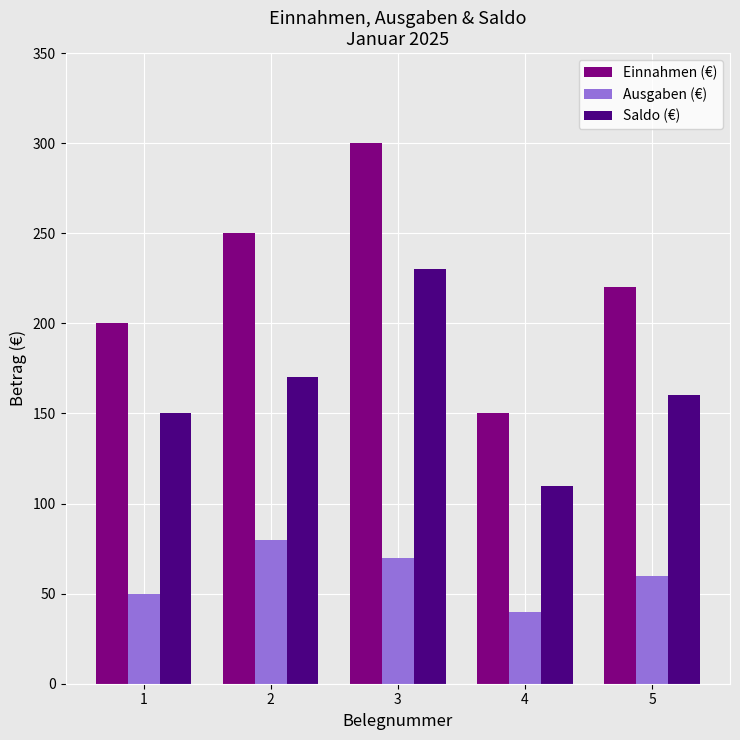

What is the approximate value of Einnahmen (€) at 2, to the nearest 50?

250